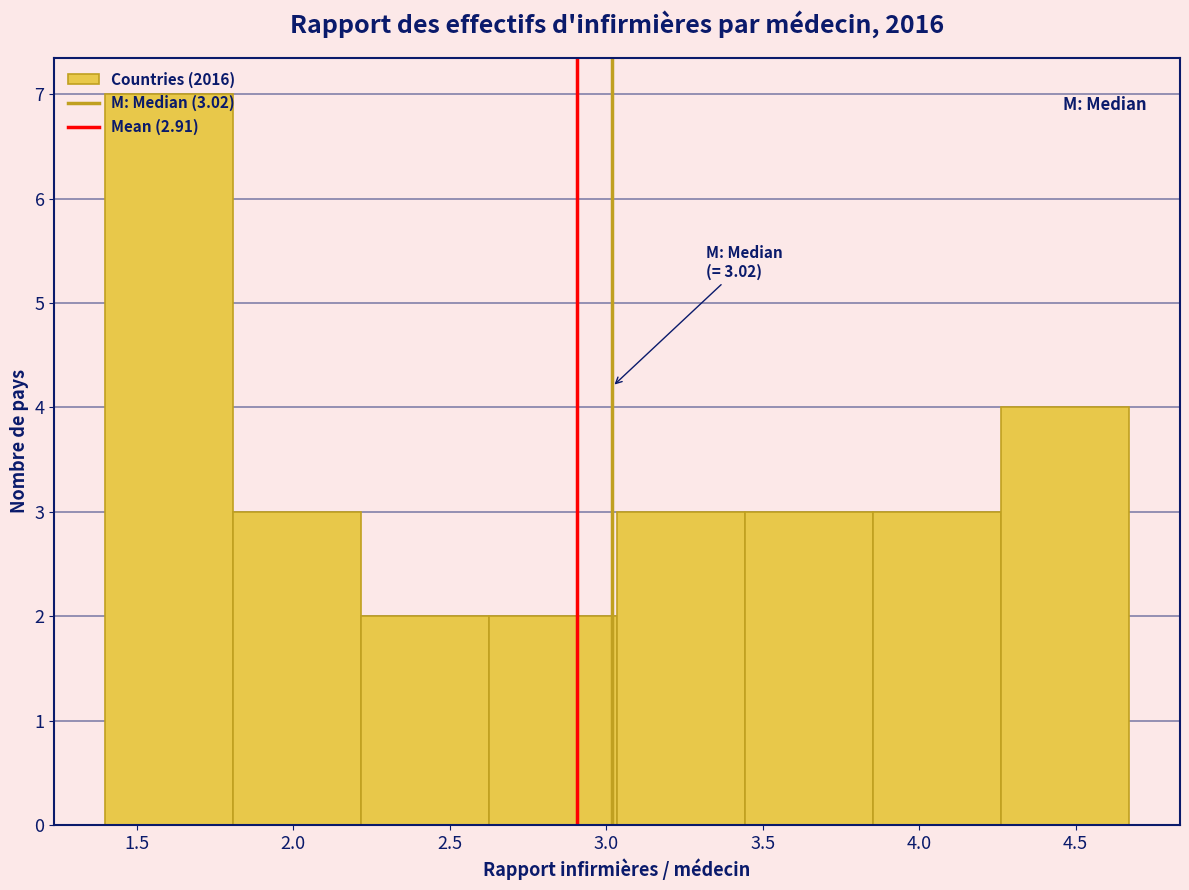

Which range on the x-axis has the tallest bar?

1.40 to 1.80